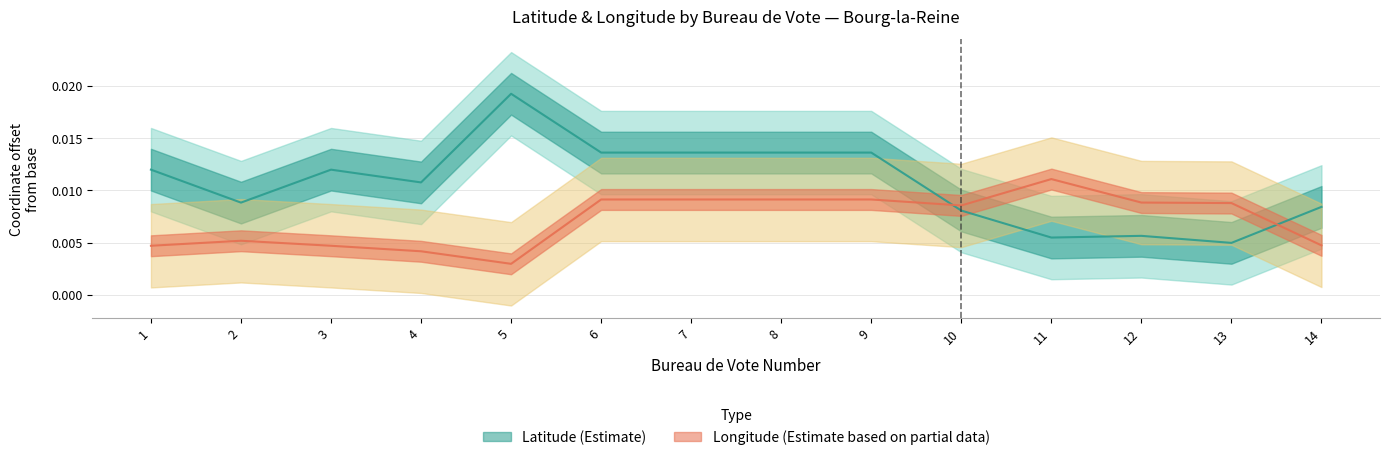

At which label is latitude closest to 0?

13